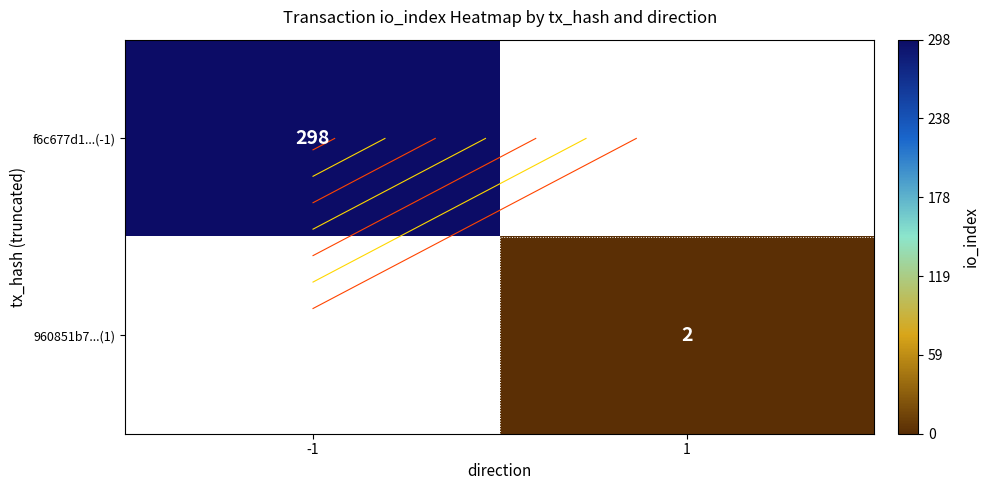

What is the difference between the highest and lowest values at 1?

2